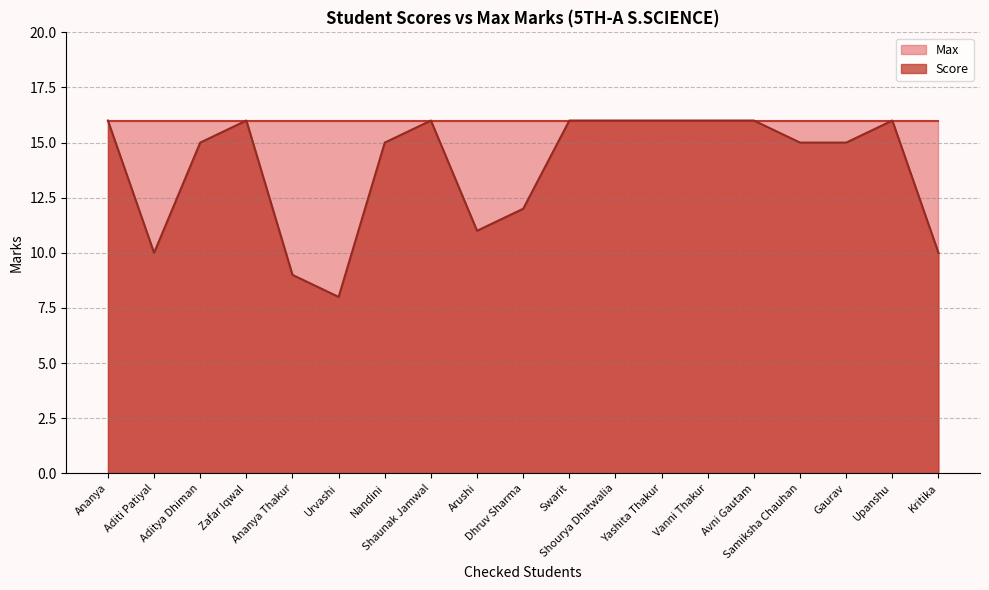

At which label is the value closest to 12?

Dhruv Sharma